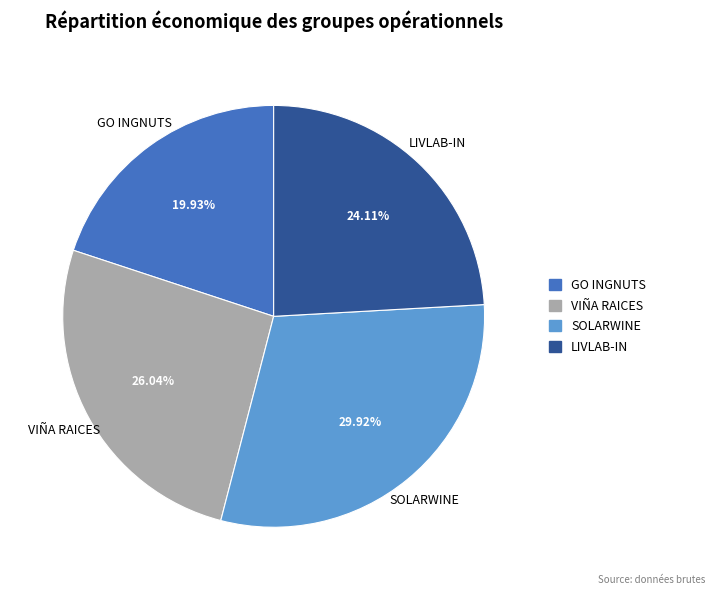

Is VIÑA RAICES the majority of the pie?

No